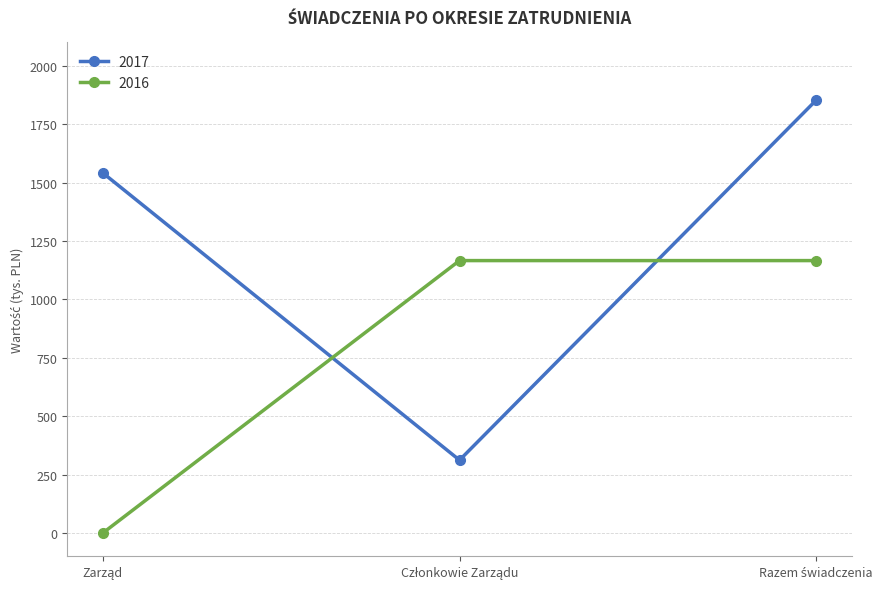

What is the lowest value of the 2017 series?

311.6